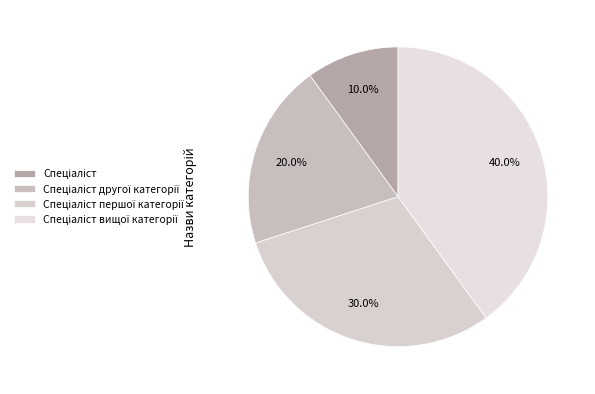

What is the smallest slice in the pie chart?

Спеціаліст